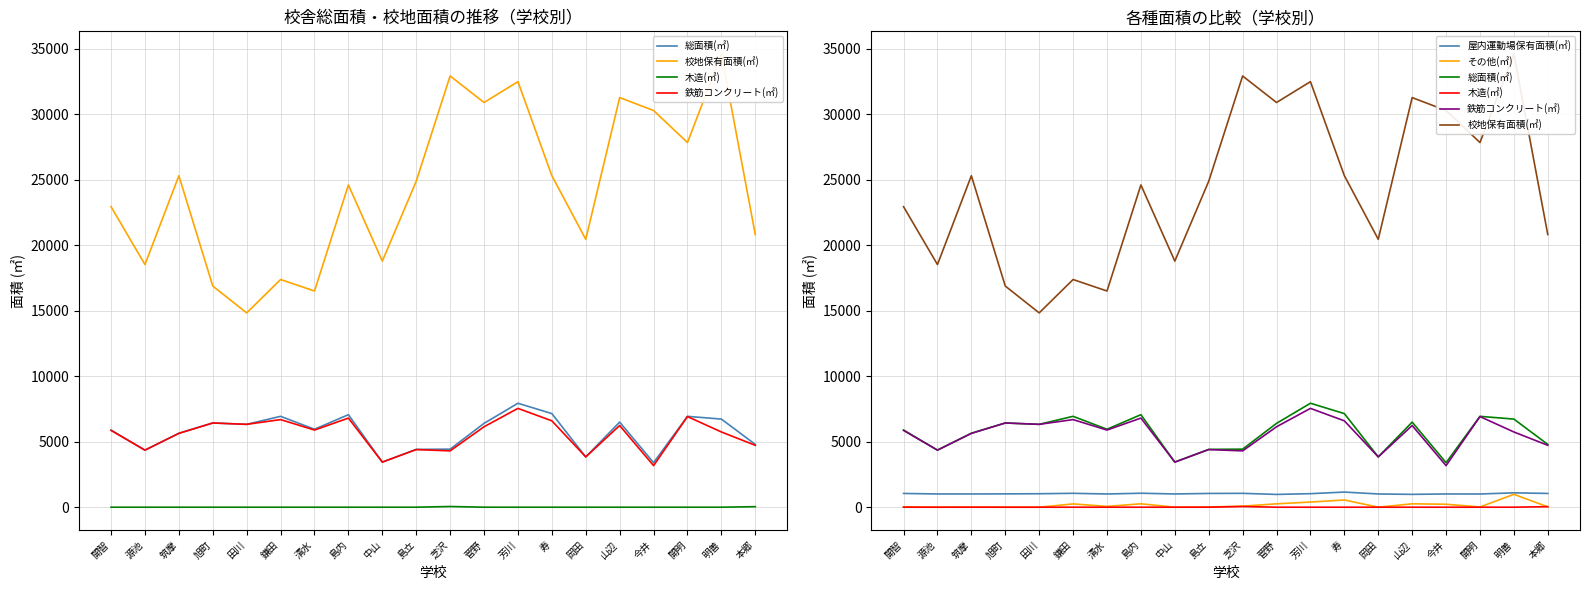

Reading left to right, extract all data points from this chart.

総面積(㎡): 開智=5890	源池=4355	筑摩=5644	旭町=6428	田川=6324	鎌田=6936	清水=5950	島内=7061	中山=3442	島立=4413	芝沢=4430	菅野=6398	芳川=7934	寿=7144	岡田=3839	山辺=6493	今井=3399	開明=6935	明善=6725	本郷=4792
校地保有面積(㎡): 開智=22935	源池=18519	筑摩=25298	旭町=16879	田川=14830	鎌田=17377	清水=16500	島内=24595	中山=18782	島立=24877	芝沢=32912	菅野=30888	芳川=32479	寿=25303	岡田=20448	山辺=31263	今井=30277	開明=27833	明善=34590	本郷=20806
木造(㎡): 開智=0	源池=0	筑摩=0	旭町=0	田川=0	鎌田=0	清水=0	島内=0	中山=0	島立=0	芝沢=53	菅野=0	芳川=0	寿=0	岡田=0	山辺=0	今井=0	開明=0	明善=0	本郷=40
鉄筋コンクリート(㎡): 開智=5858	源池=4355	筑摩=5634	旭町=6428	田川=6324	鎌田=6686	清水=5888	島内=6802	中山=3442	島立=4397	芝沢=4299	菅野=6139	芳川=7542	寿=6592	岡田=3839	山辺=6234	今井=3174	開明=6918	明善=5741	本郷=4725
屋内運動場保有面積(㎡): 開智=1050	源池=1010	筑摩=1010	旭町=1017	田川=1028	鎌田=1060	清水=1009	島内=1066	中山=1010	島立=1050	芝沢=1058	菅野=975	芳川=1032	寿=1155	岡田=1010	山辺=980	今井=1010	開明=1008	明善=1096	本郷=1050
その他(㎡): 開智=32	源池=0	筑摩=10	旭町=0	田川=0	鎌田=250	清水=62	島内=259	中山=0	島立=16	芝沢=78	菅野=259	芳川=392	寿=552	岡田=0	山辺=259	今井=225	開明=17	明善=984	本郷=27